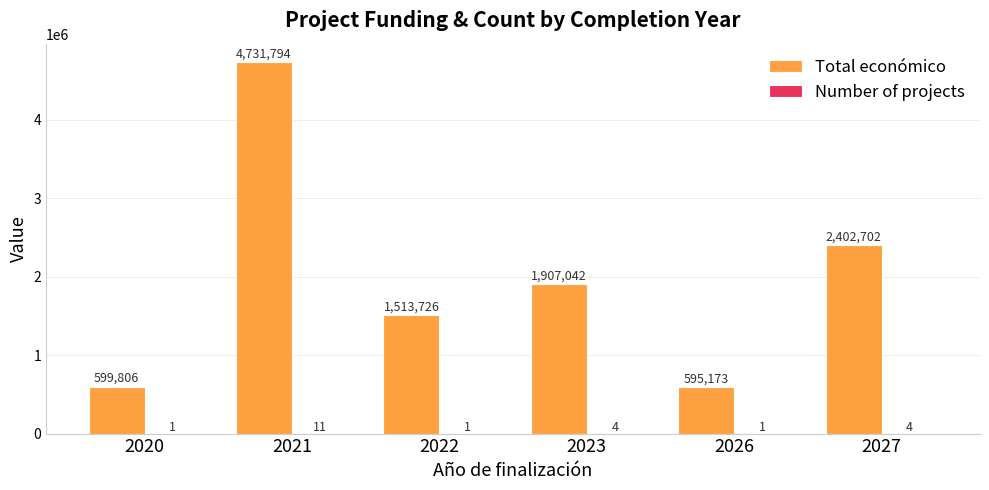

Which series has the largest range (max minus min)?

Total económico